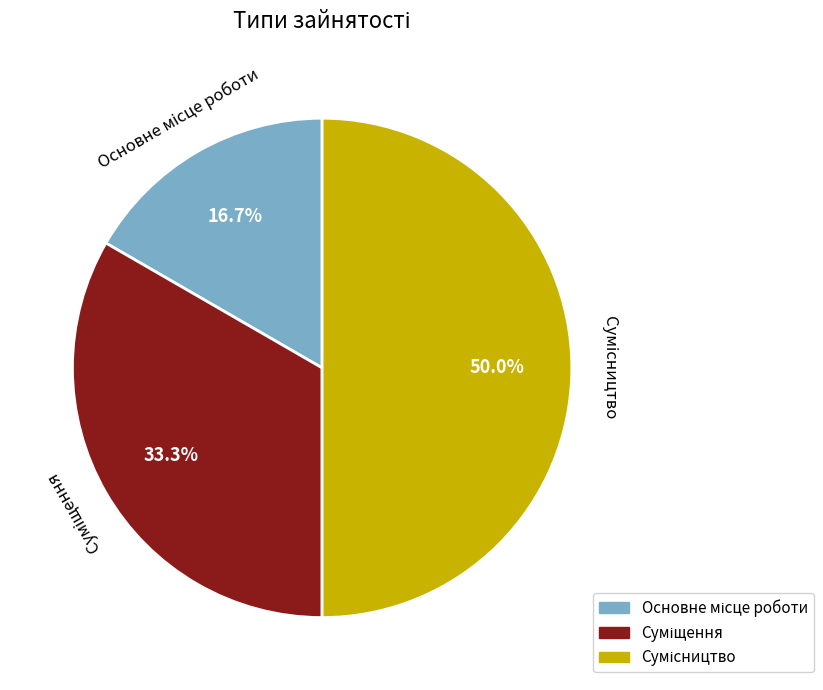

Does Основне місце роботи represent more than half of the total?

No